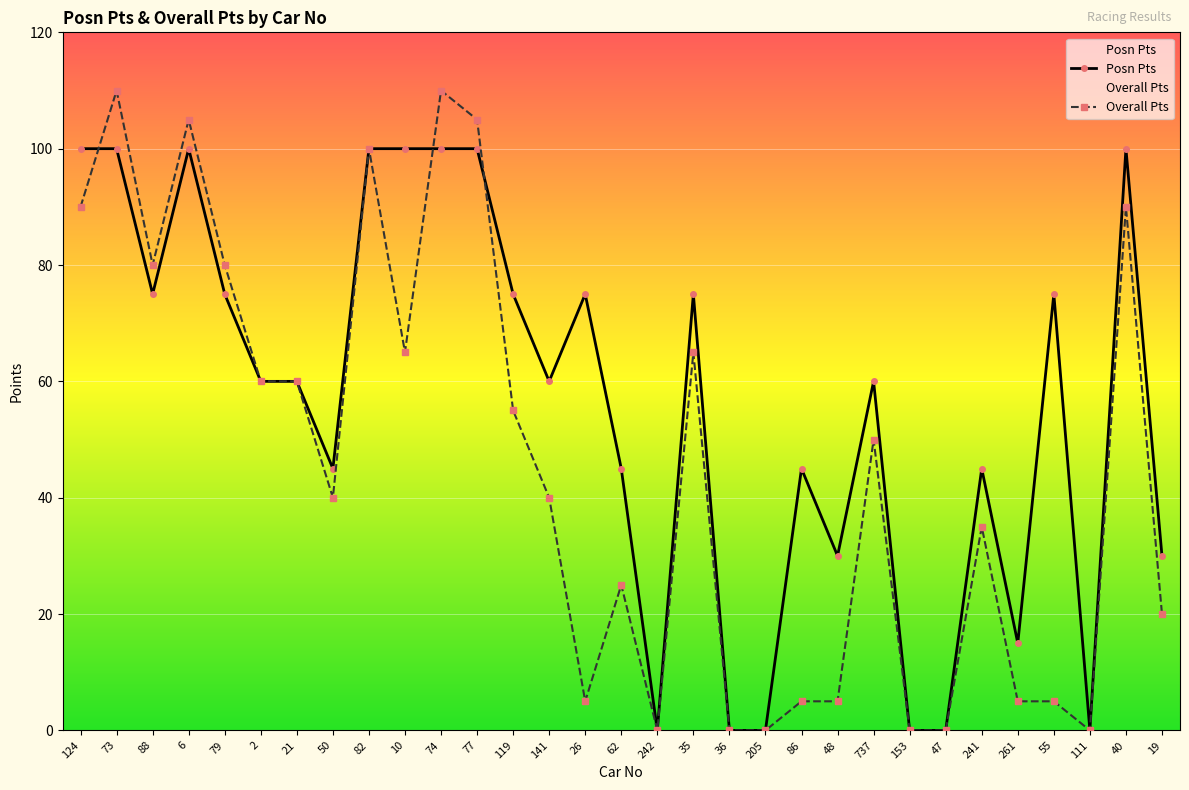

How many interior local peaks does the Posn Pts series have?

8